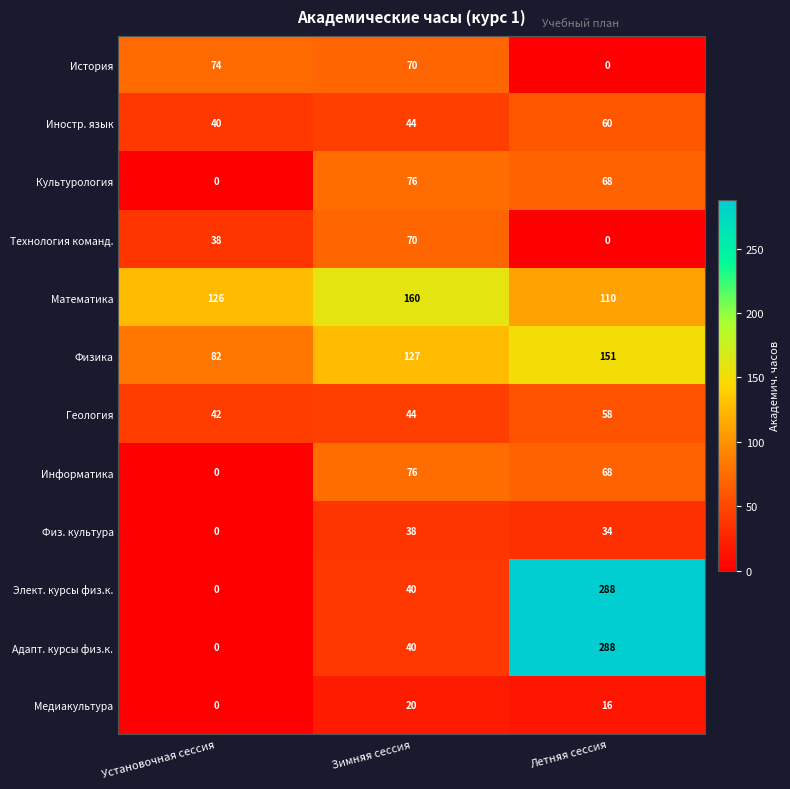

Which label corresponds to the largest value in the chart?

Летняя сессия